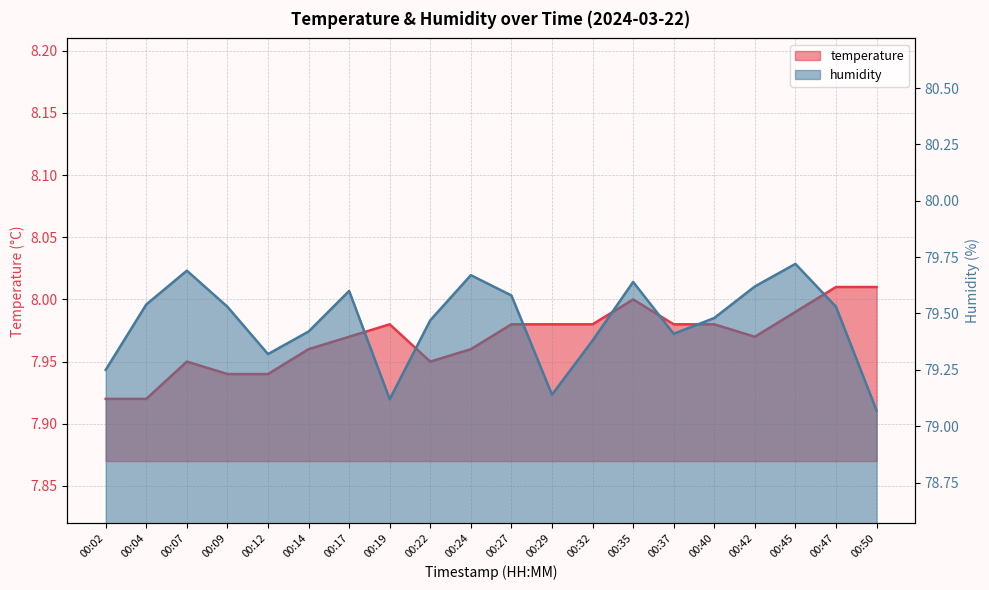

True or false: humidity and temperature intersect in this chart.

False